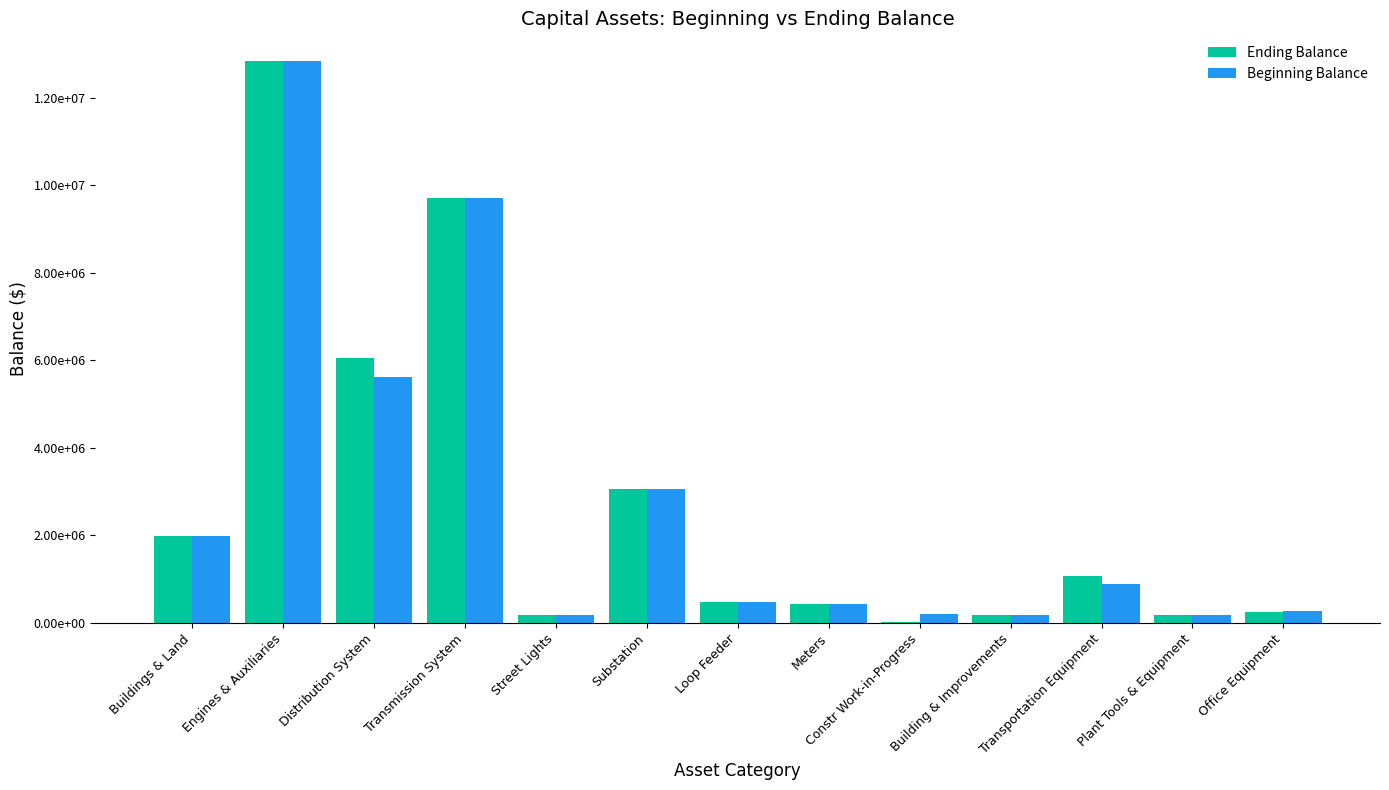

The value of Beginning Balance at Constr Work-in-Progress is 204352. True or false?

True